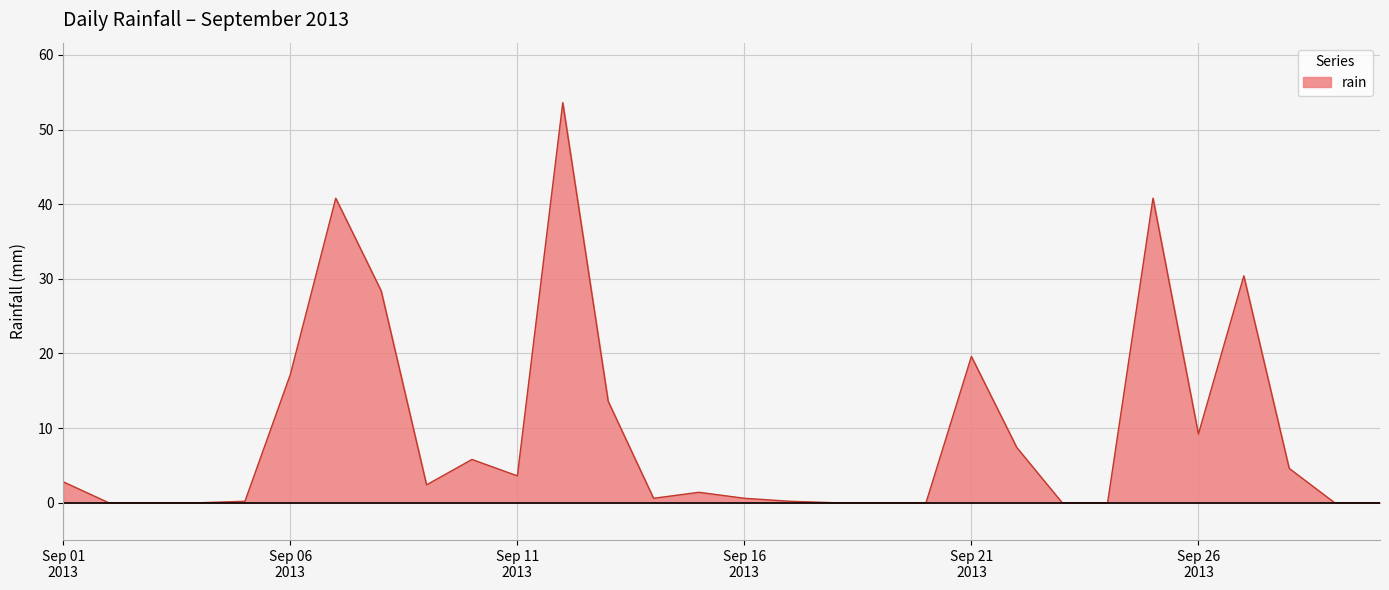

What is the difference between the maximum and minimum values?

53.6